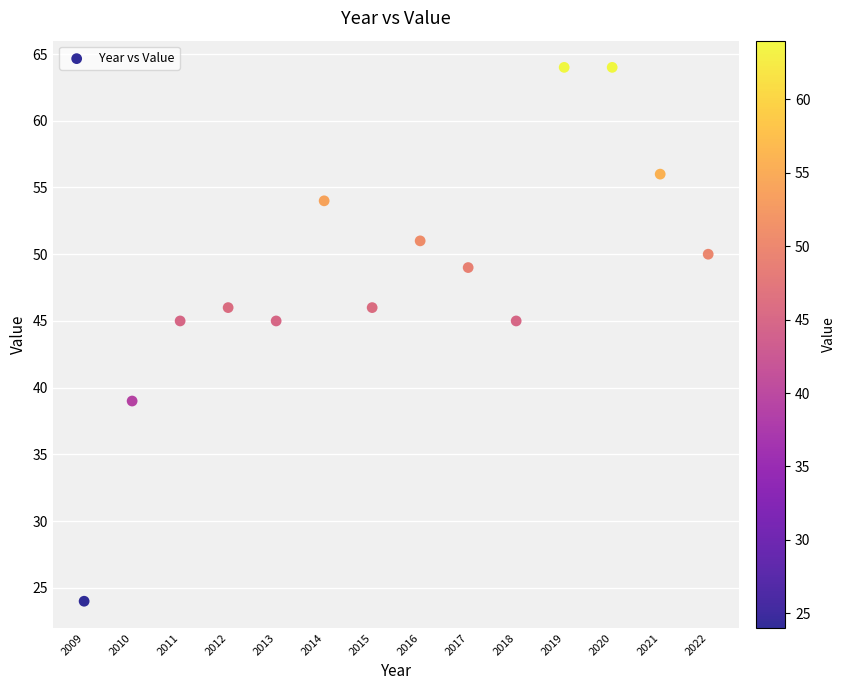

What is the range of Y values (max minus min)?

40